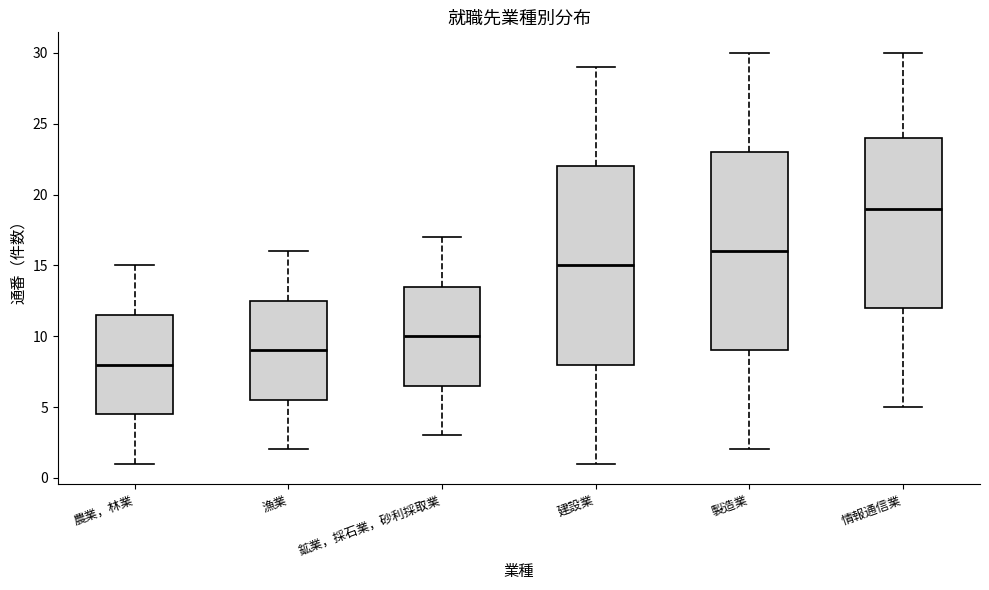

Where does the lower whisker of the box for 製造業 end on the y-axis? The values are not printed on the chart, so give them approximately, as read against the axis.

2.0